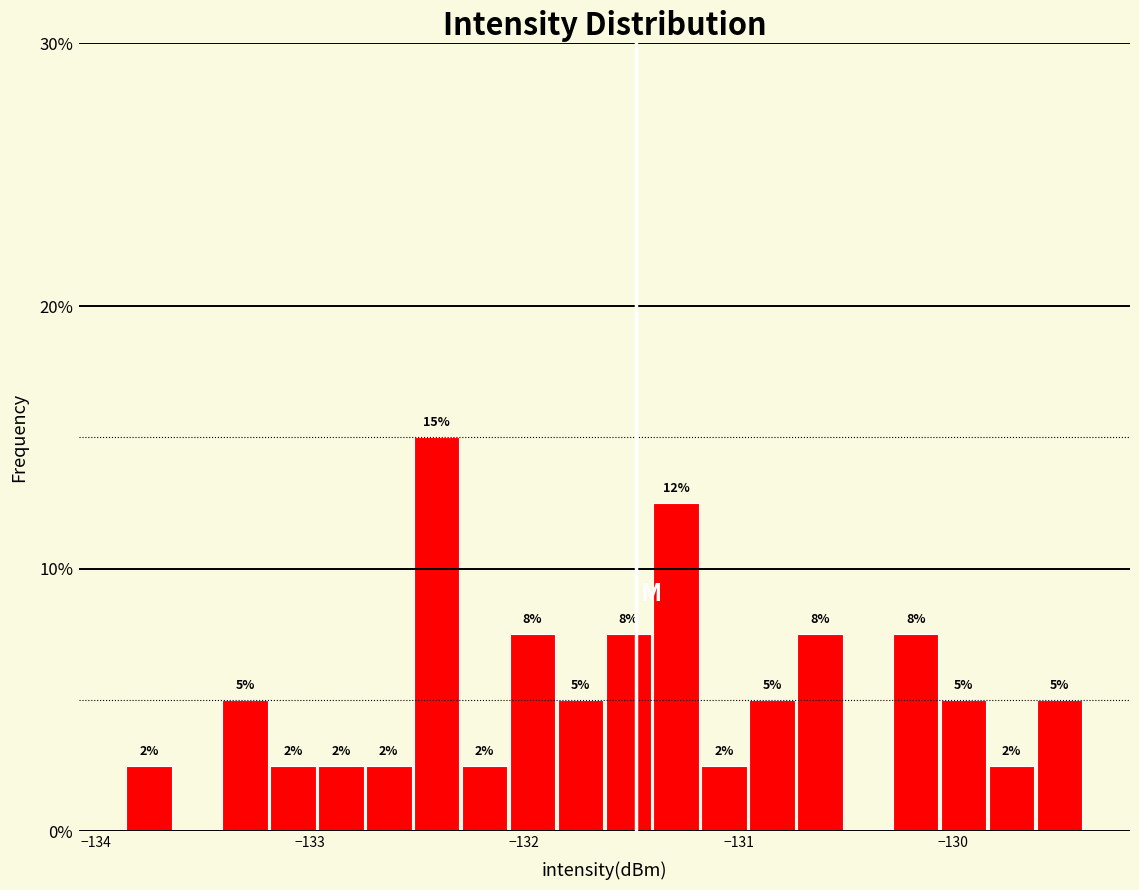

Read against the x-axis, roughly where is the centre of the tallest bar?

-132.4